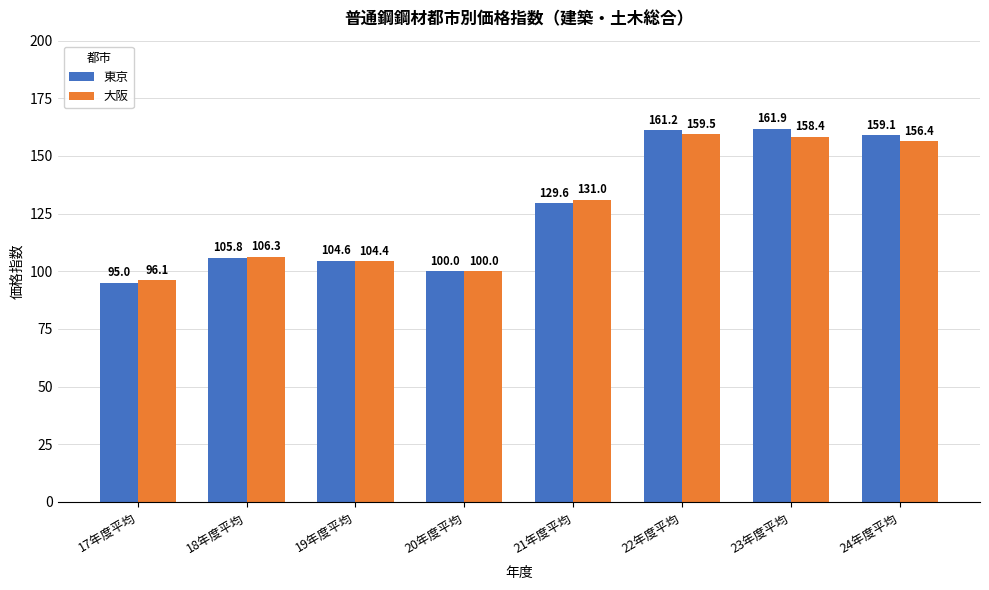

Where is 東京 nearest to the value 128?

21年度平均